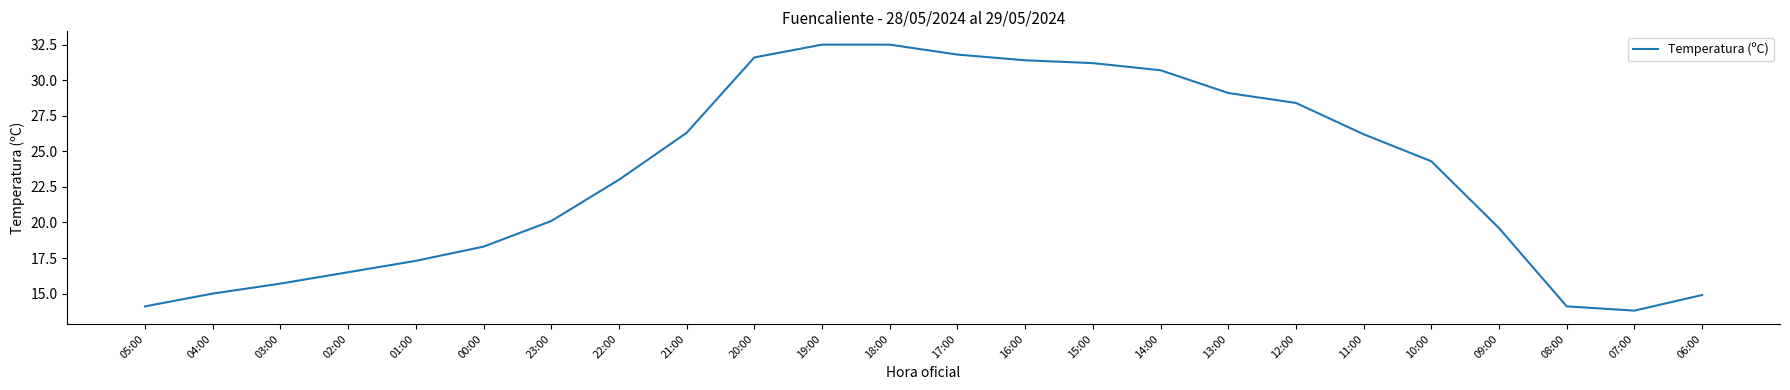

The value at 13:00 is 8.7. True or false?

False